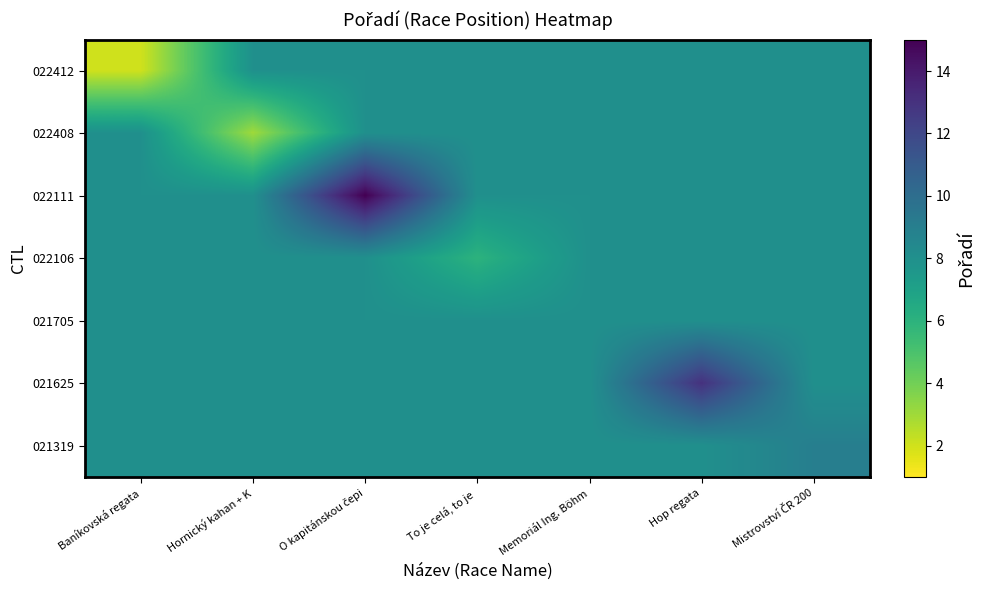

Which series changed the most between Baníkovská regata and To je celá, to je?

022412